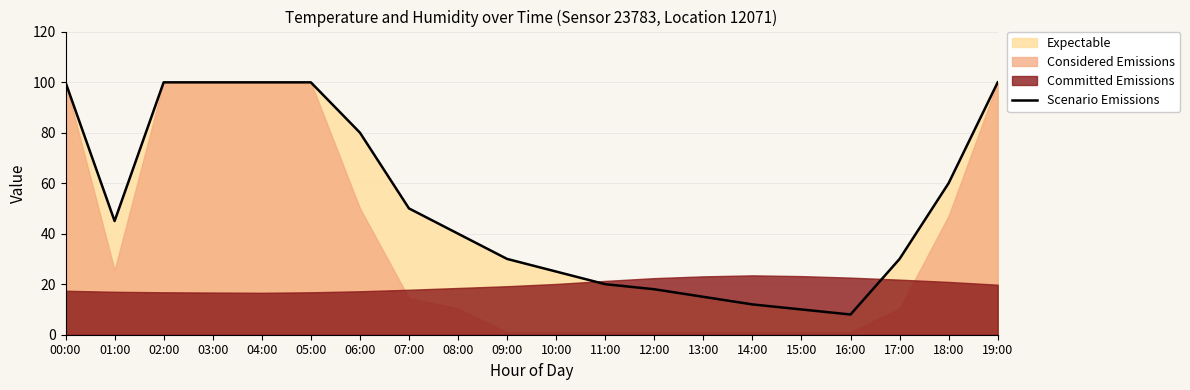

At which category does the chart reach its peak across all series?

00:00